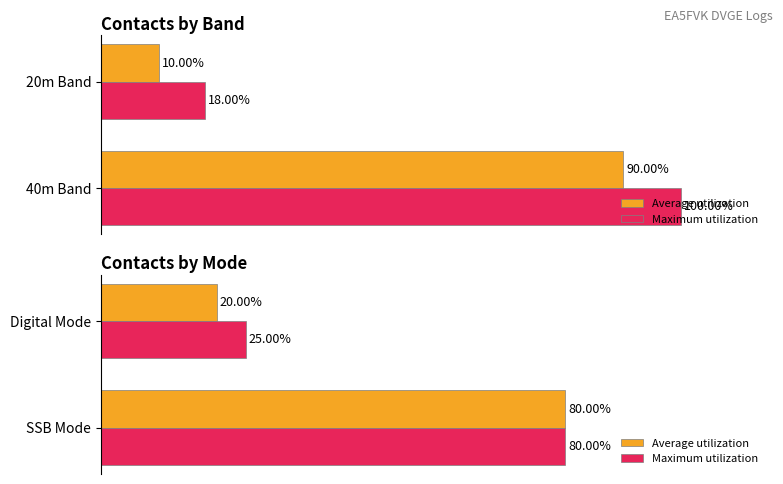

What is the value of the Maximum utilization bar at the 2nd from the left?

25